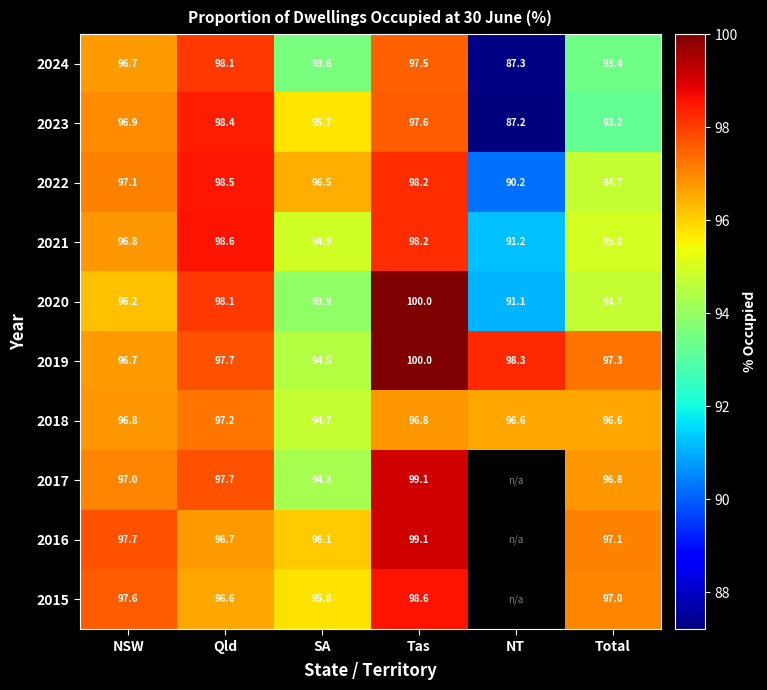

What is the difference between the maximum and minimum values in the 2020 series?

8.9